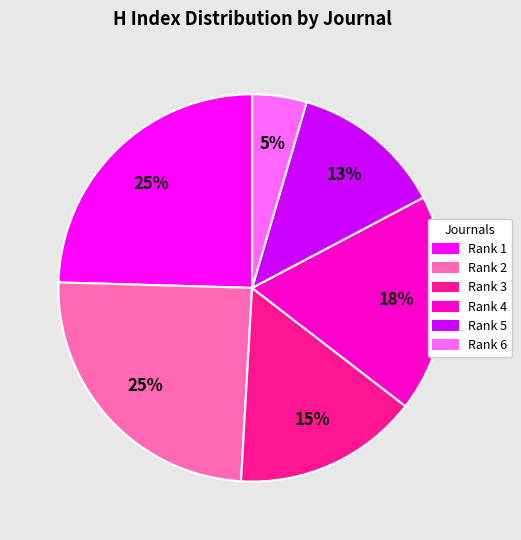

To the nearest percent, what is the combined percentage of Rank 4 and Rank 5?

31%